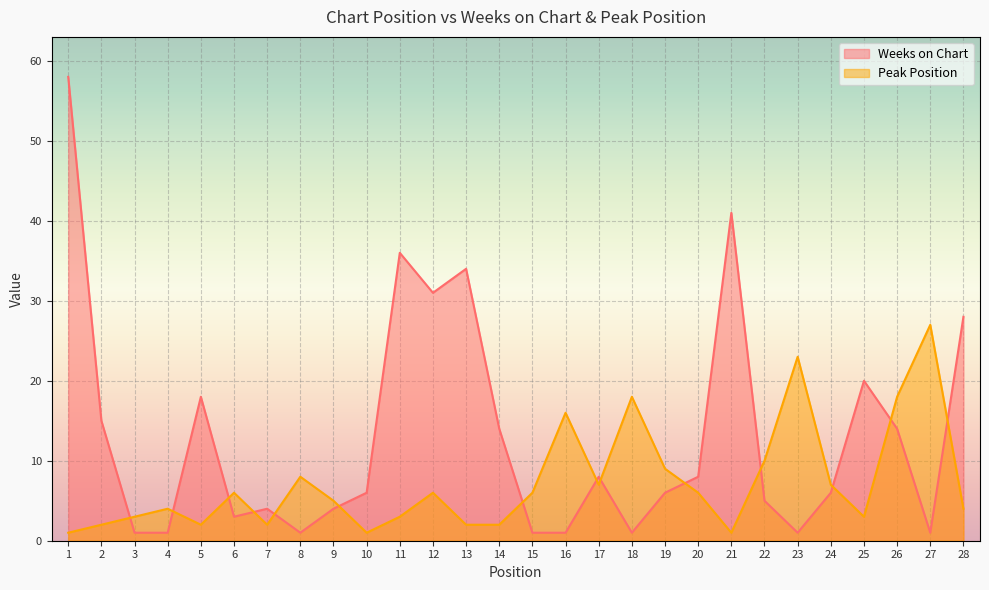

Where does the Peak Position series first go above 6?

8